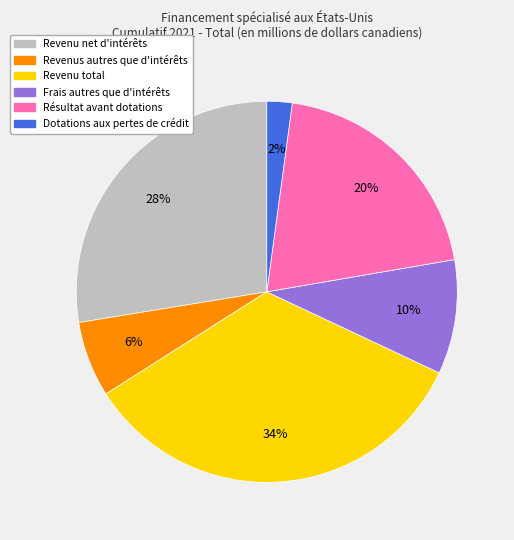

Count the number of slices in the pie.

6